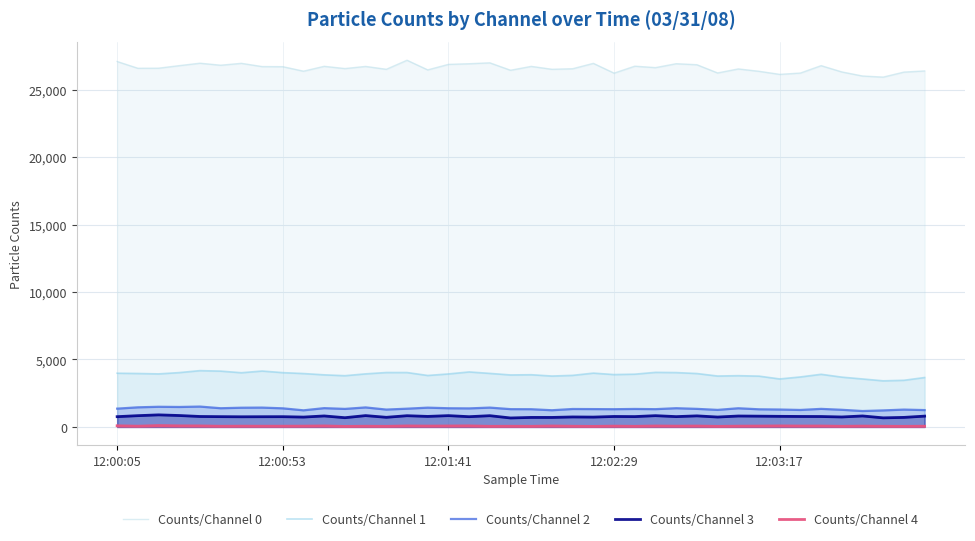

Does the chart have visible grid lines?

Yes